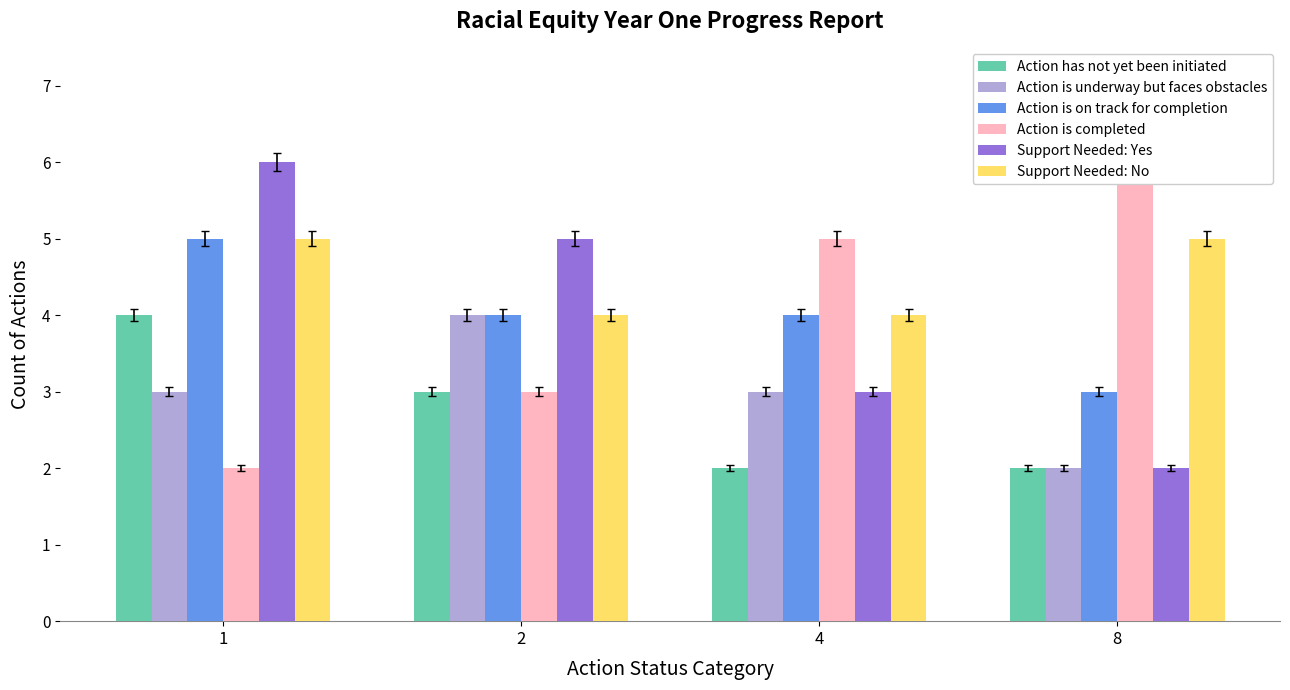

What is the sum of all Support Needed: No values?

18